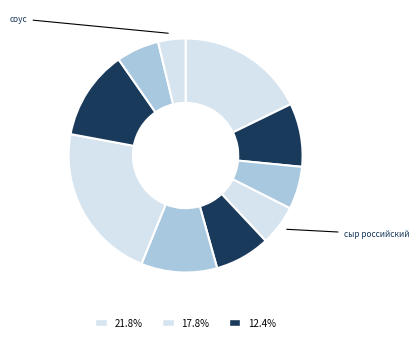

To the nearest percent, what is the average slice percentage?

10%